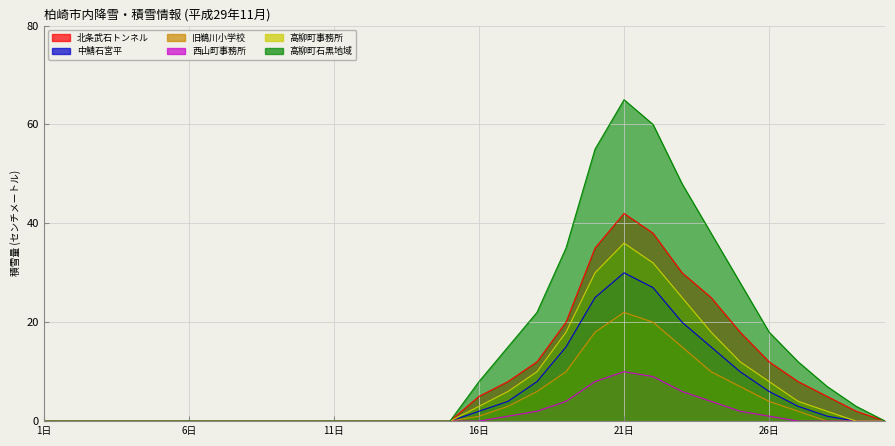

True or false: 北条武石トンネル has a value of 8 at 27日.

True